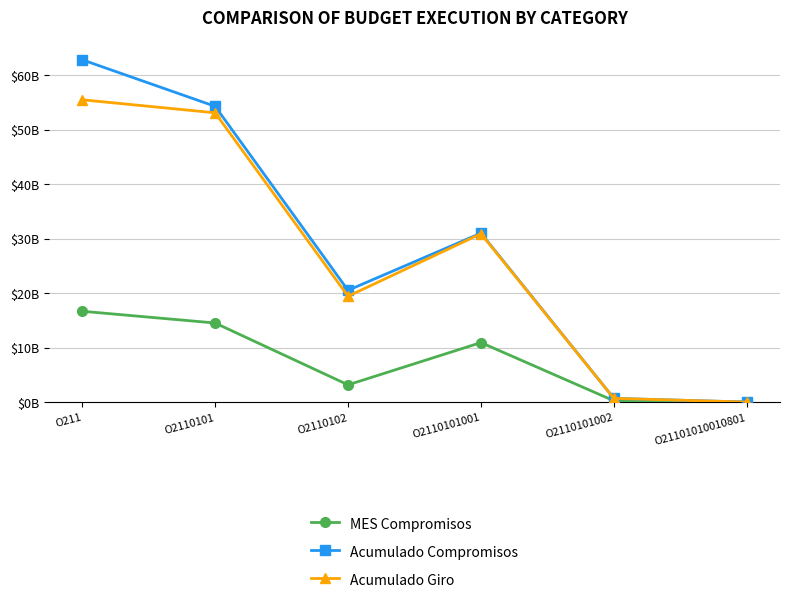

What is the maximum value for Acumulado Compromisos?

62799372594